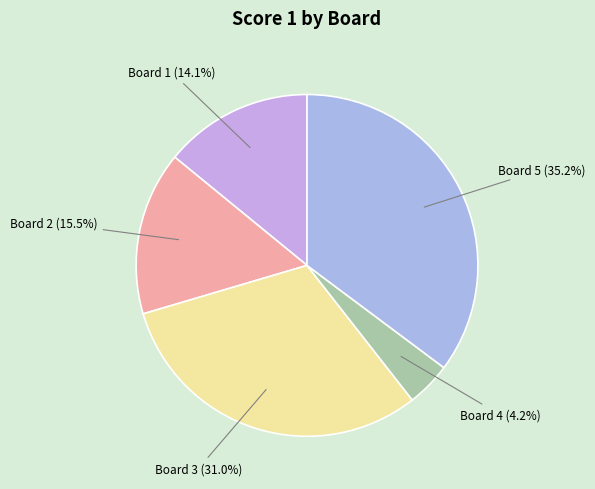

What is the smallest slice in the pie chart?

Board 4